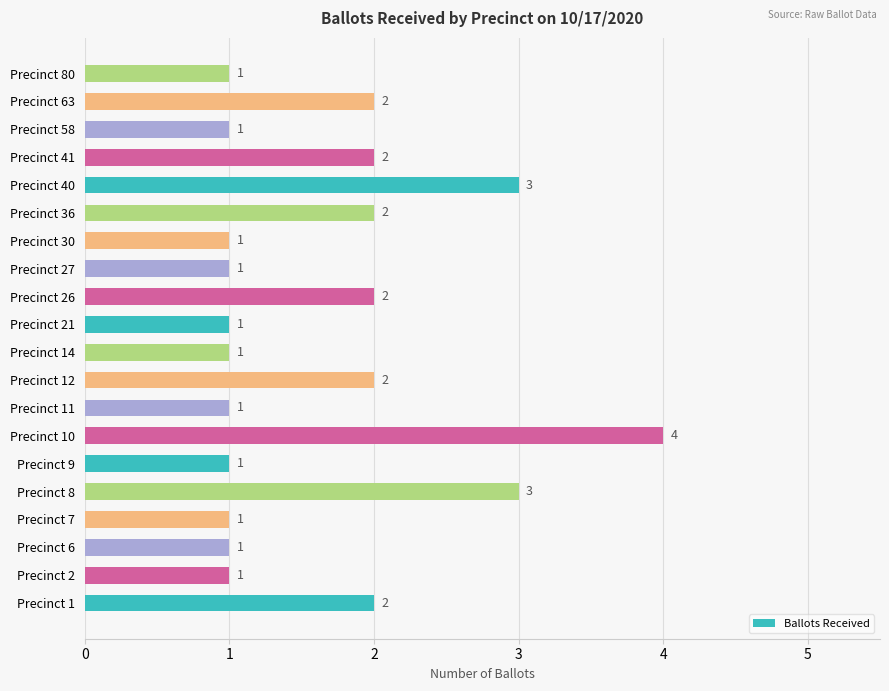

What is the sum of all values?

33